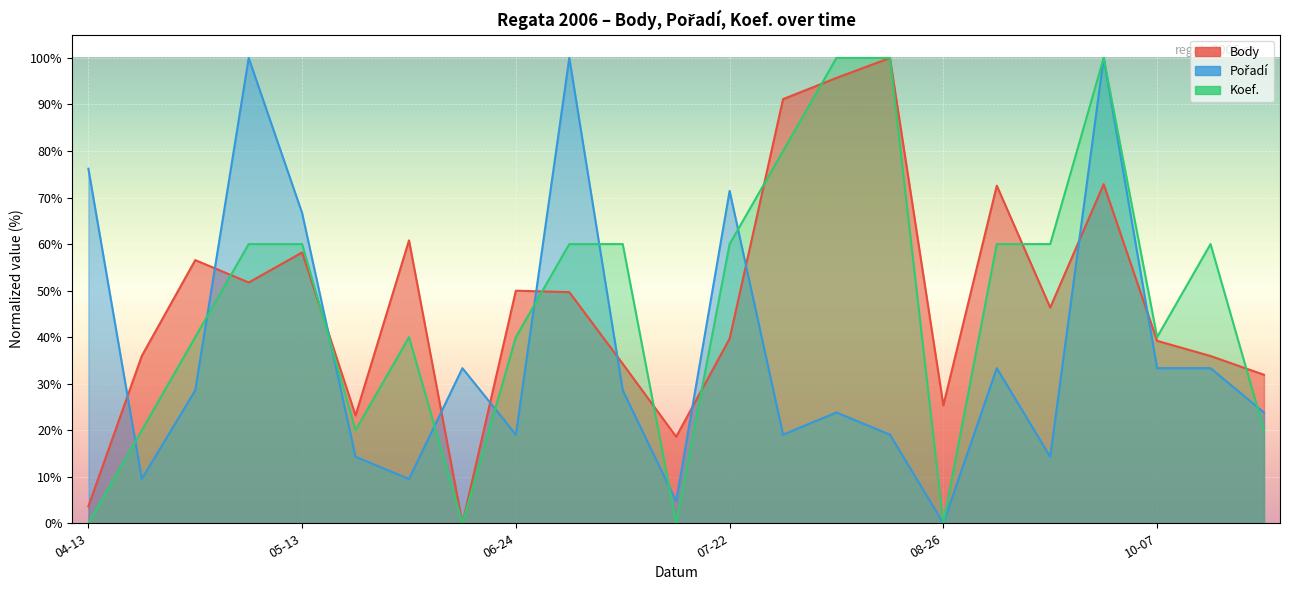

Which series changed the most between 2006-04-13 and 2006-05-05?

Koef.